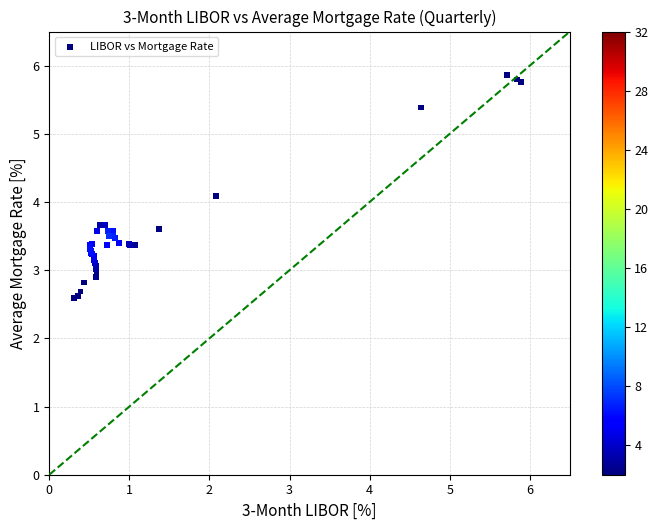

What Y value in the scatter plot is closest to 4?

4.1